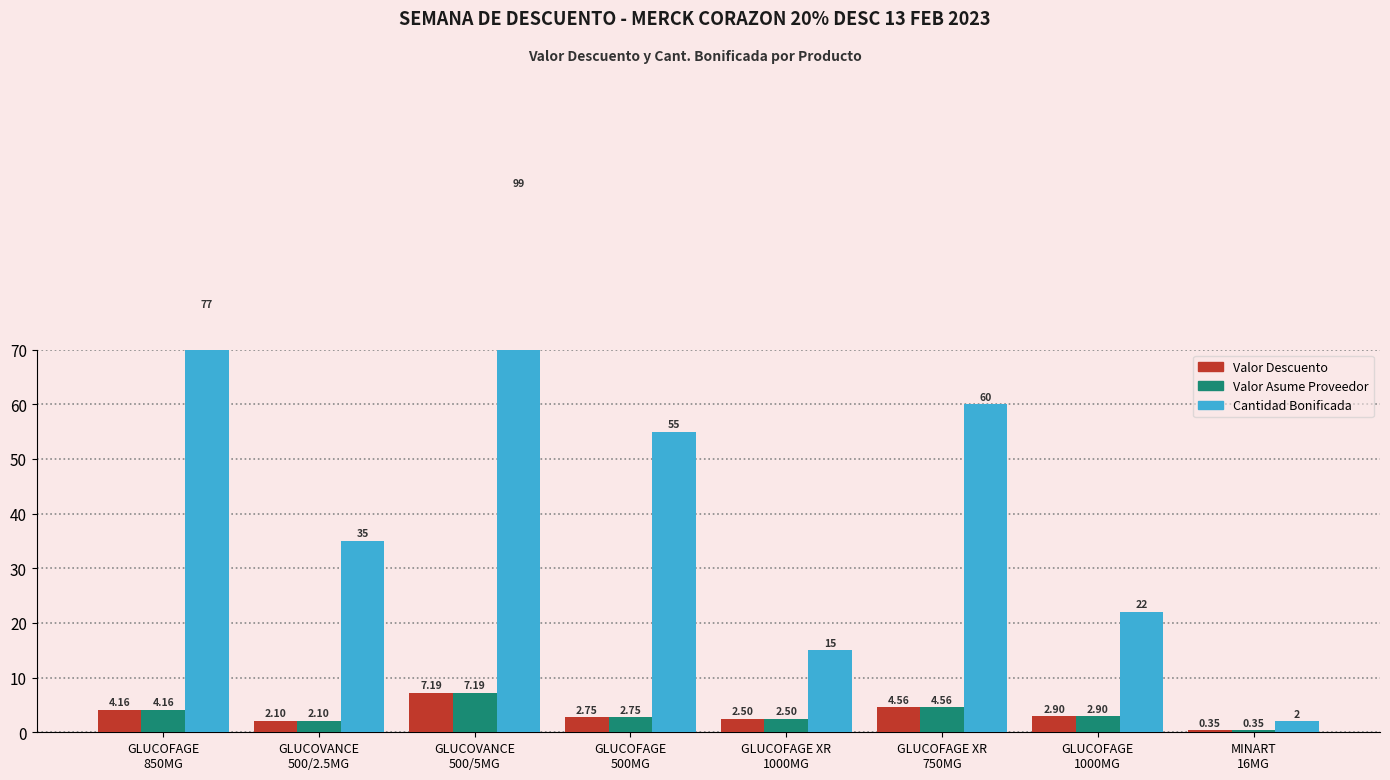

At which label is Cantidad Bonificada closest to 50?

GLUCOFAGE
500MG